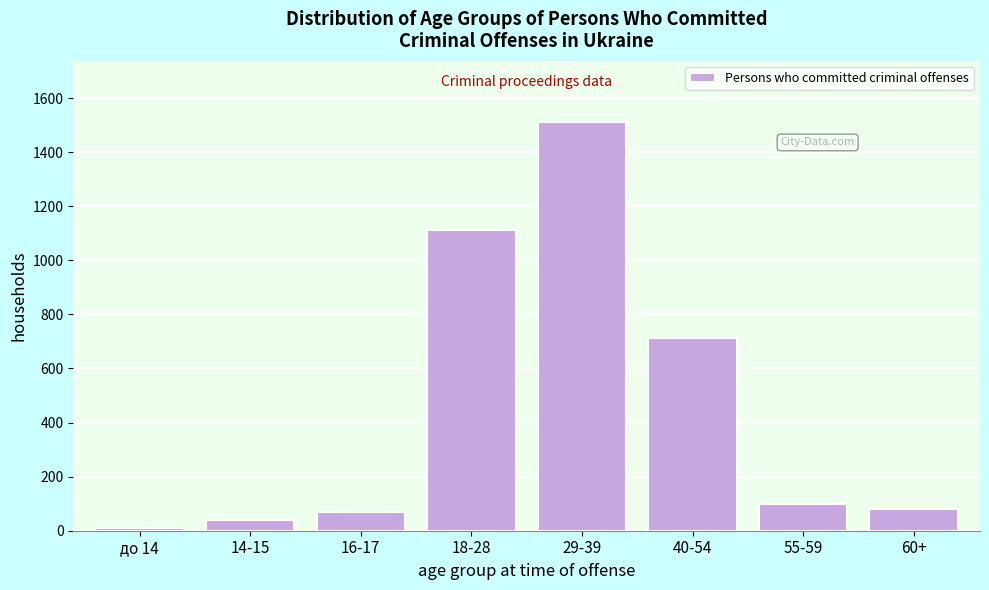

Reading left to right, list all the values displayed in this chart.

9	40	68	1114	1511	714	99	80